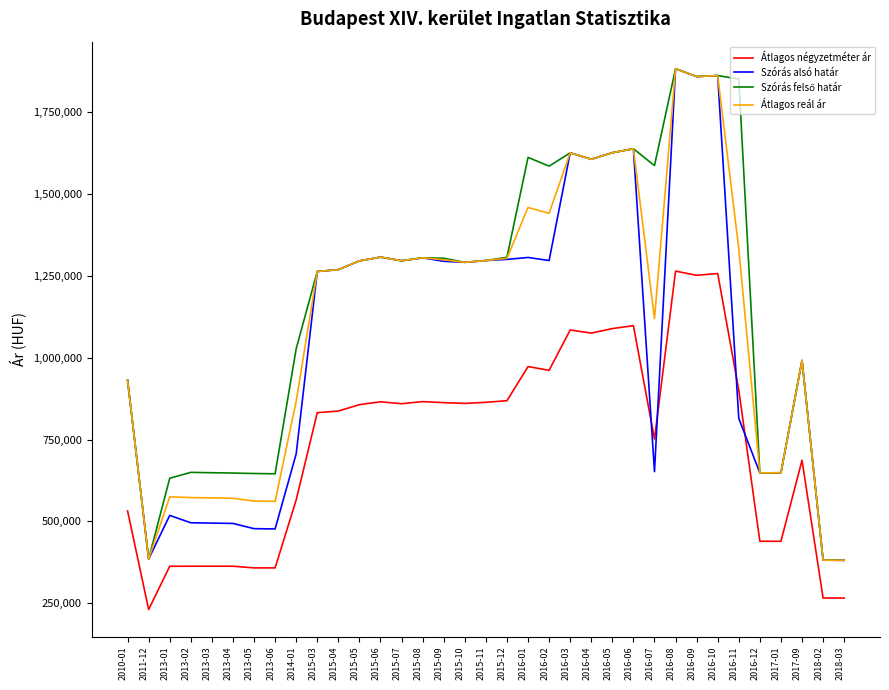

What is the difference between the Átlagos négyzetméter ár values at 2015-03 and 2016-09?

419754